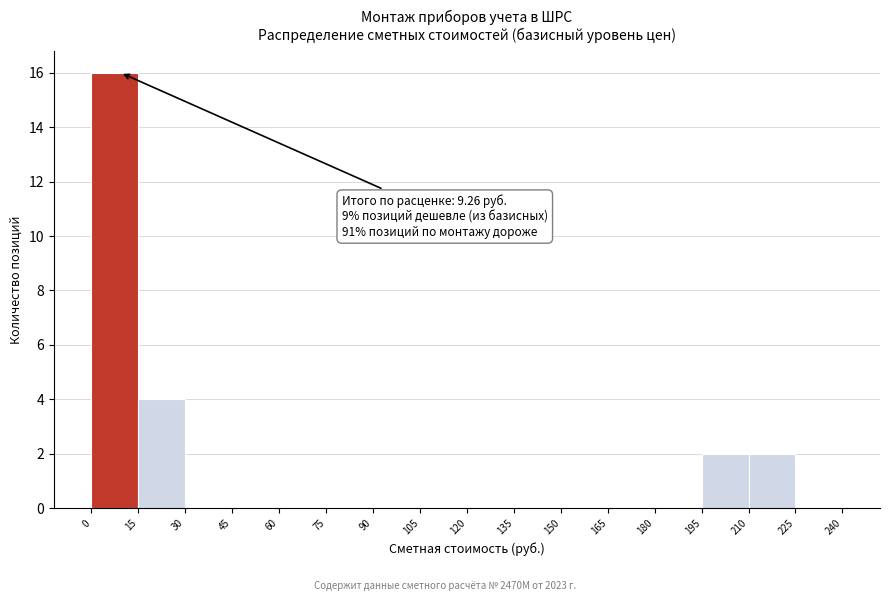

Which range on the x-axis has the tallest bar?

0 to 15